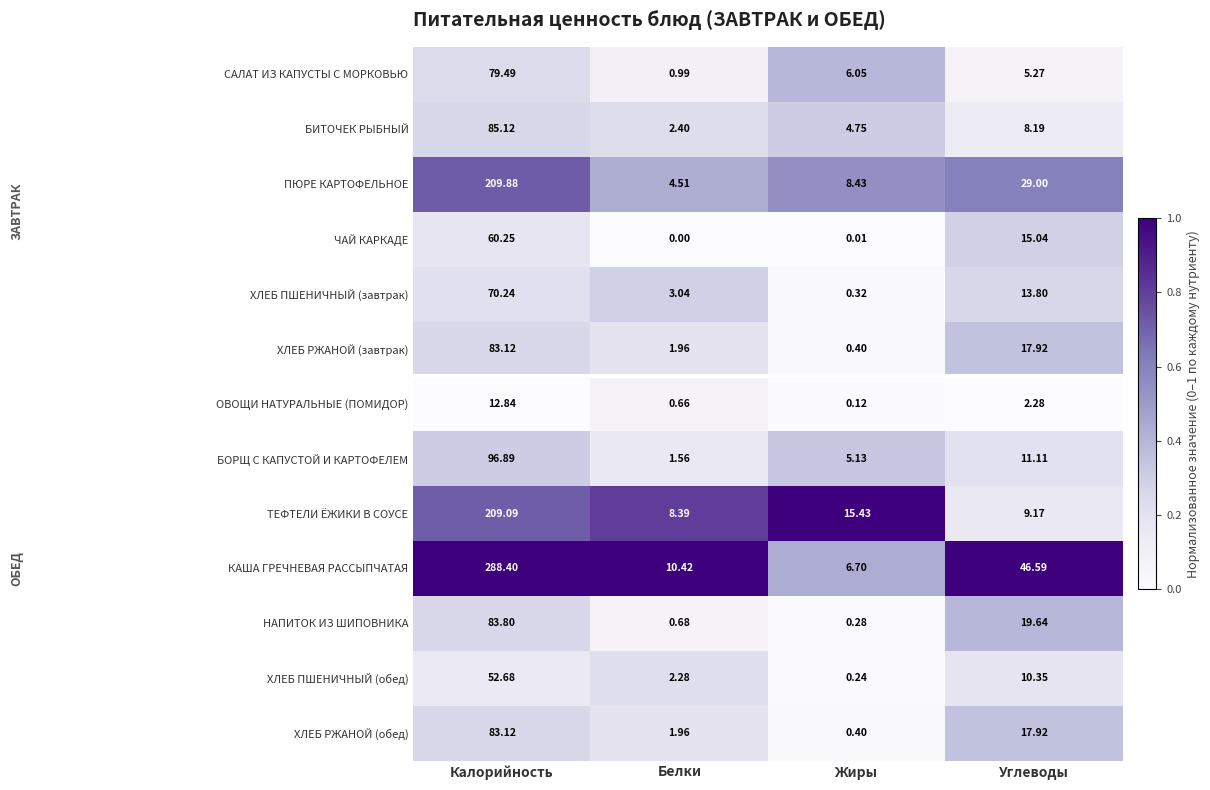

At which category is the sum across all series the highest?

Калорийность